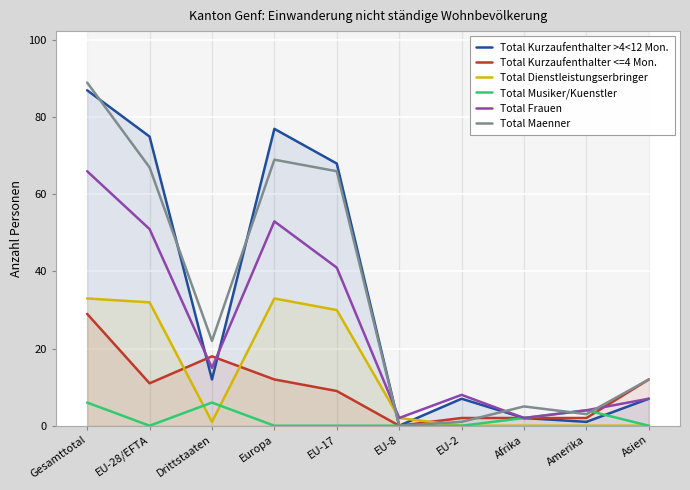

What is the spread (max minus min) of values at Amerika?

4